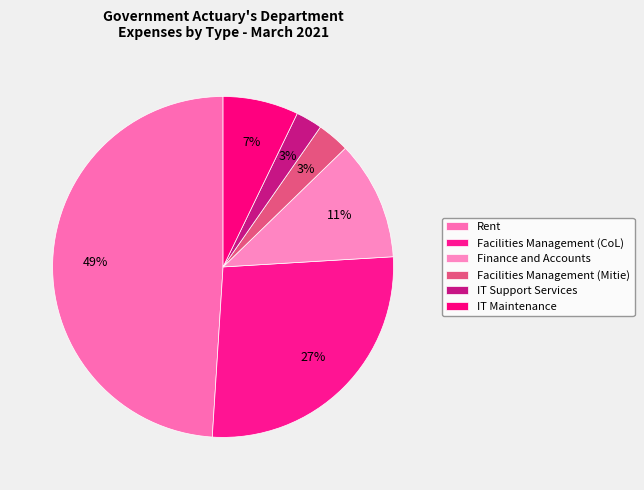

What is the smallest slice in the pie chart?

IT Support Services